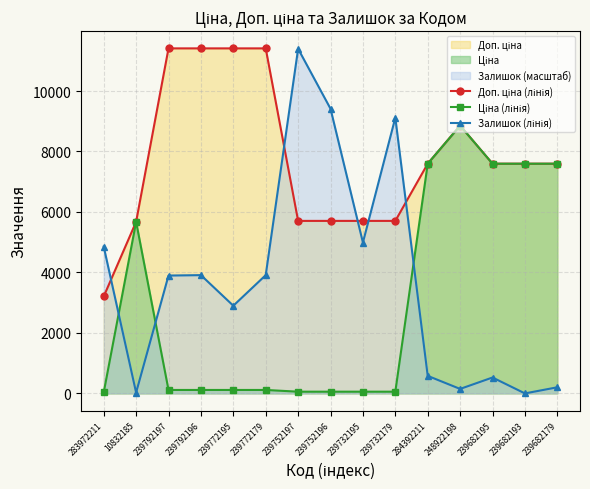

What is the label of the 5th point from the left?

239772195